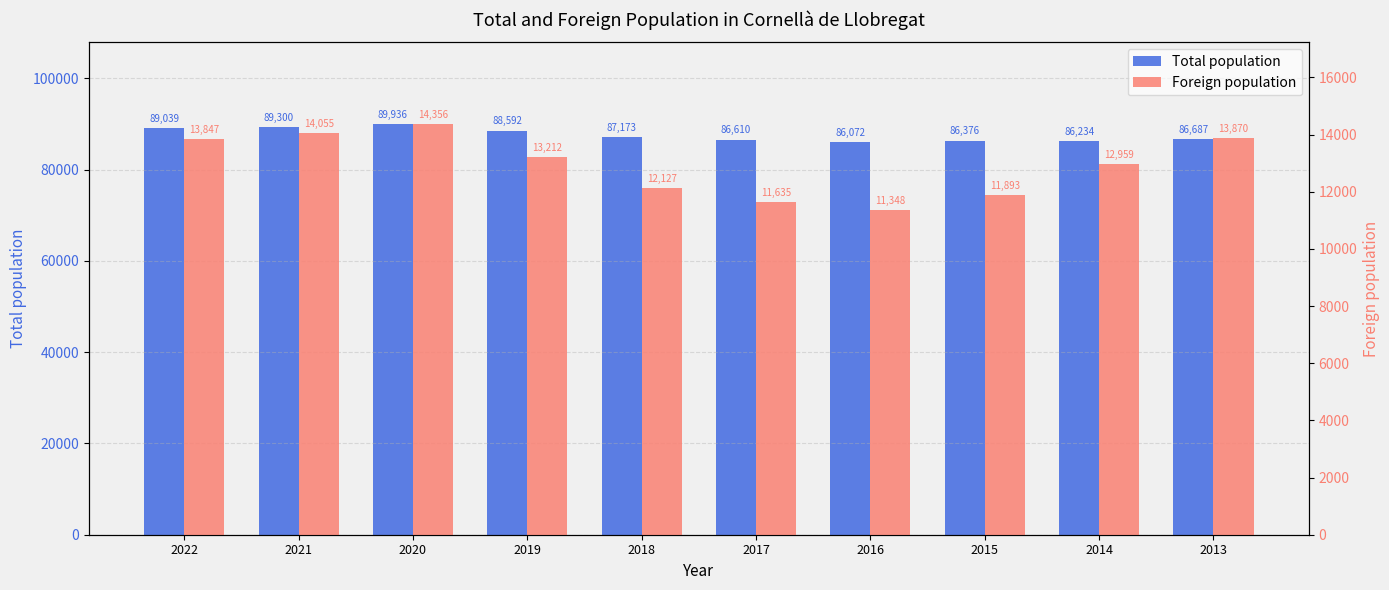

What is the approximate value of Total population at 2022?

89039